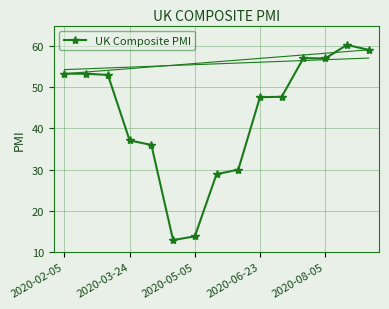

What is the minimum value shown in the chart?

12.9